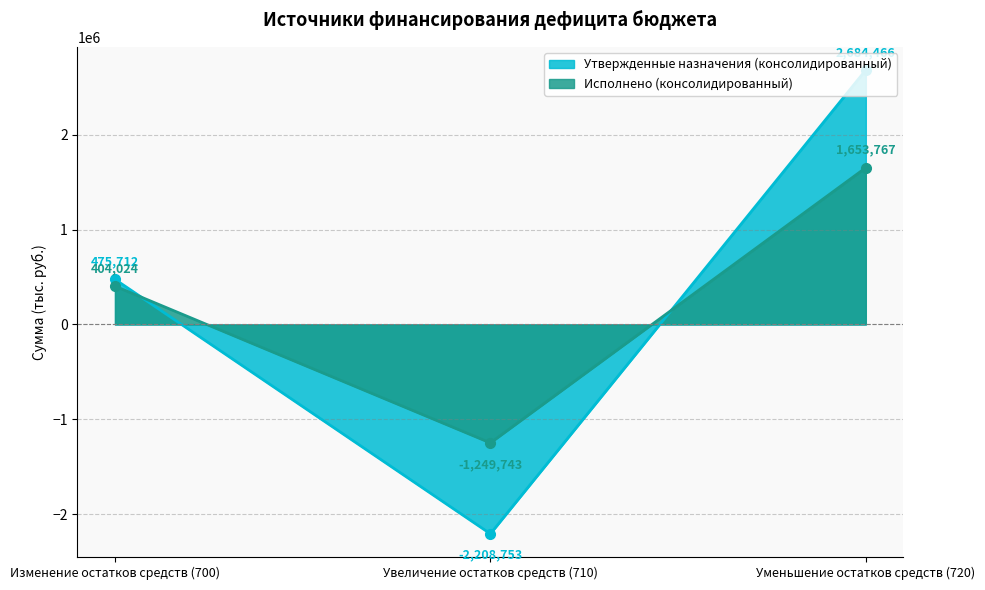

What is the spread (max minus min) of values at Увеличение остатков средств (710)?

959010.7